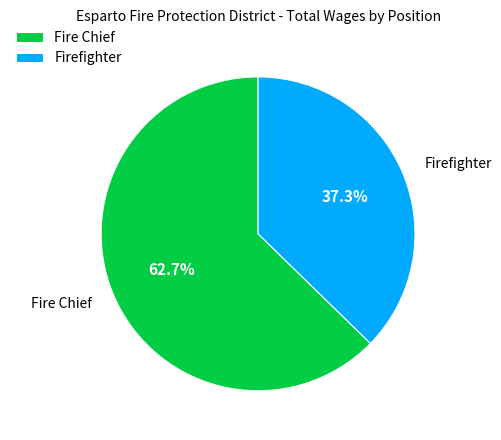

To the nearest percent, what is the average slice percentage?

50%